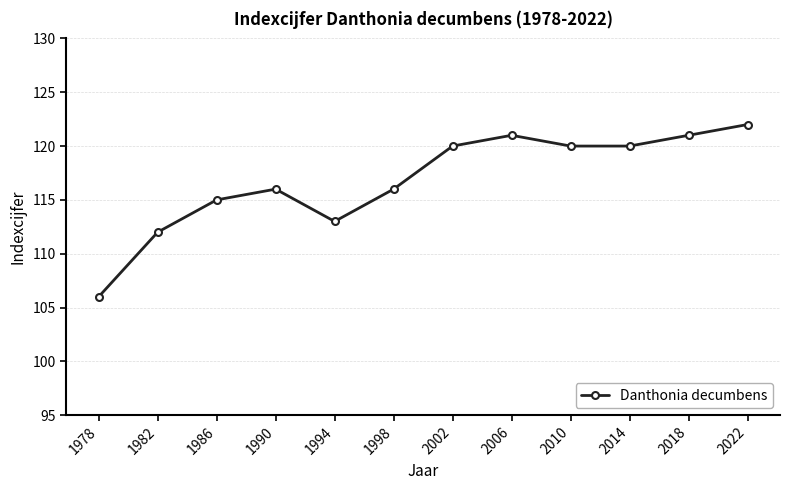

Does the chart have visible grid lines?

Yes